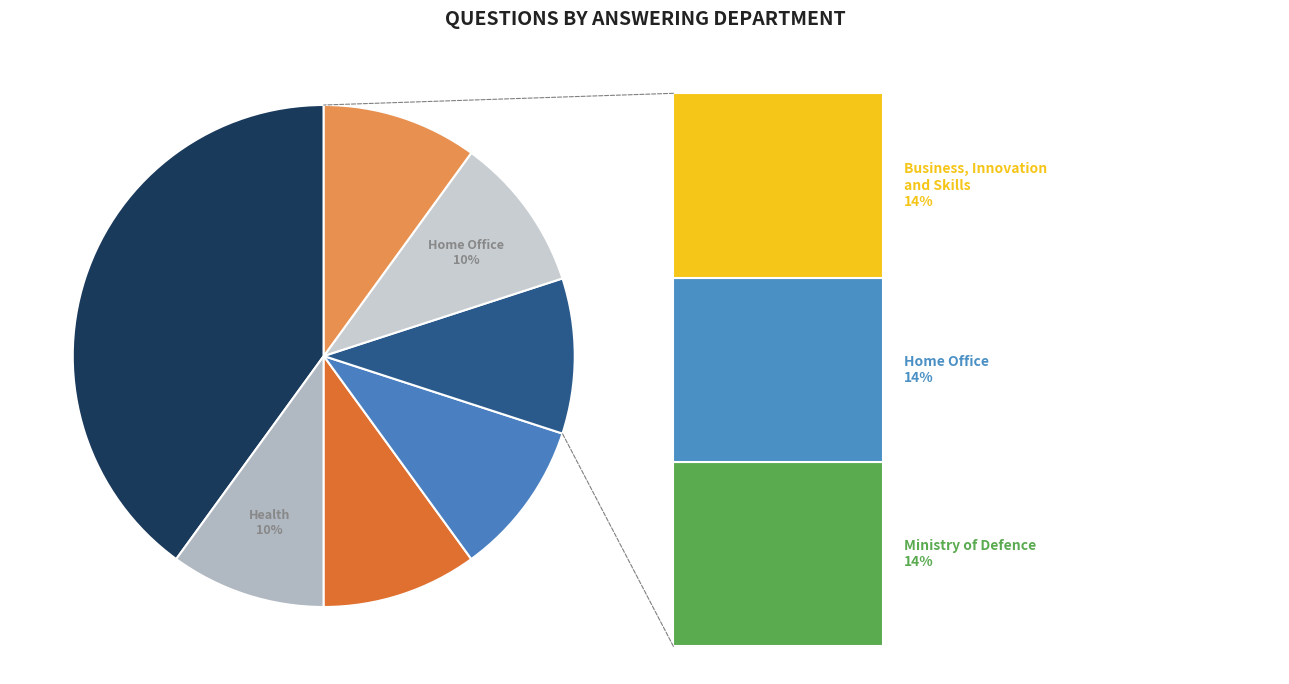

Is it true that Ministry of Defence is 22% of the pie?

False